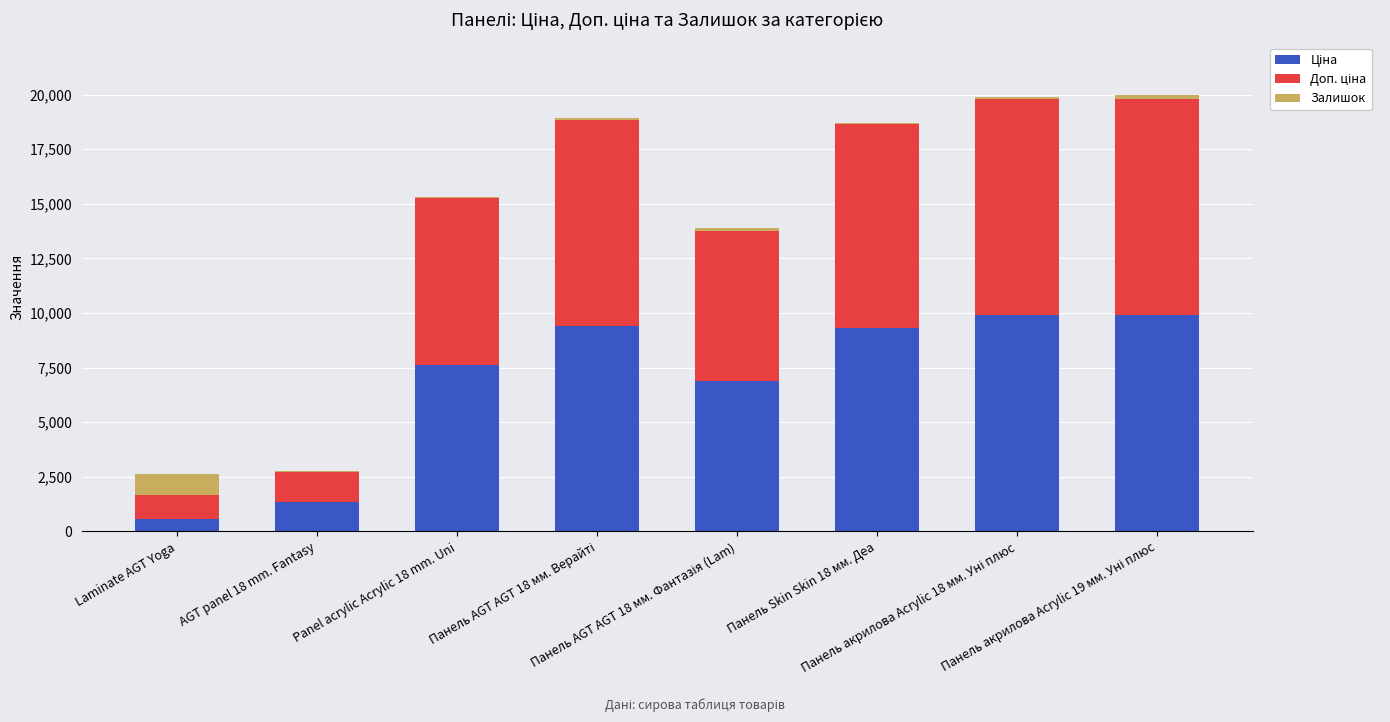

Are the bars grouped side by side (vs. stacked)?

No